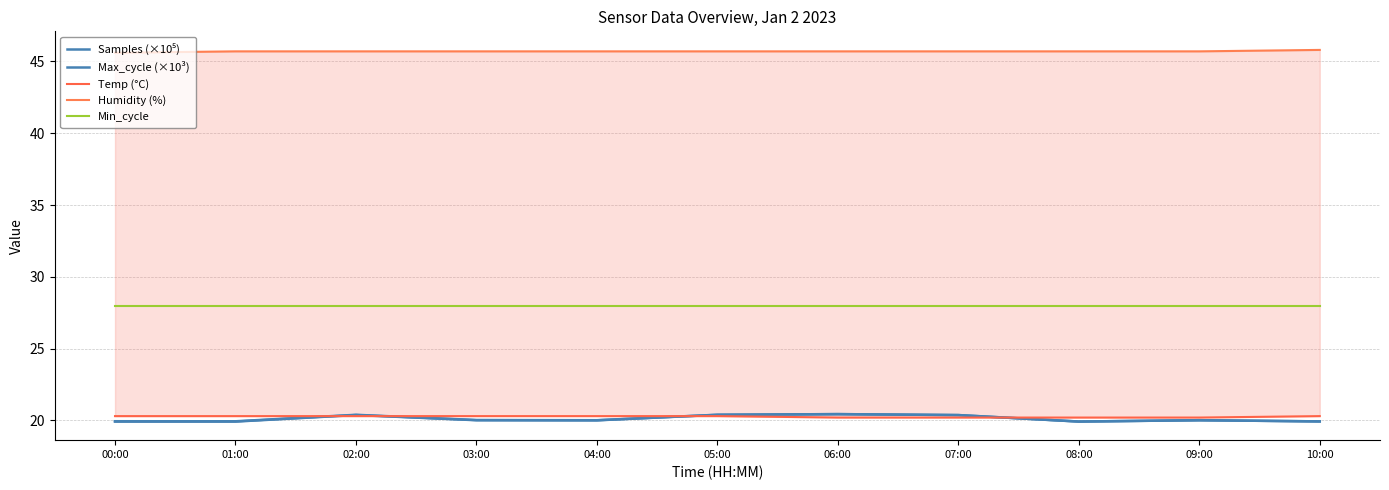

Reading right to left, extract all data points from this chart.

Samples (×10⁵): 10:00=19.9	09:00=20.0	08:00=19.9	07:00=20.4	06:00=20.4	05:00=20.4	04:00=20.0	03:00=20.0	02:00=20.4	01:00=19.9	00:00=19.9
Max_cycle (×10³): 10:00=19.9	09:00=20.0	08:00=19.9	07:00=20.4	06:00=20.4	05:00=20.4	04:00=20.0	03:00=20.0	02:00=20.4	01:00=19.9	00:00=19.9
Temp (°C): 10:00=20.3	09:00=20.2	08:00=20.2	07:00=20.2	06:00=20.2	05:00=20.3	04:00=20.3	03:00=20.3	02:00=20.3	01:00=20.3	00:00=20.3
Humidity (%): 10:00=45.8	09:00=45.7	08:00=45.7	07:00=45.7	06:00=45.7	05:00=45.7	04:00=45.7	03:00=45.7	02:00=45.7	01:00=45.7	00:00=45.6
Min_cycle: 10:00=28.0	09:00=28.0	08:00=28.0	07:00=28.0	06:00=28.0	05:00=28.0	04:00=28.0	03:00=28.0	02:00=28.0	01:00=28.0	00:00=28.0